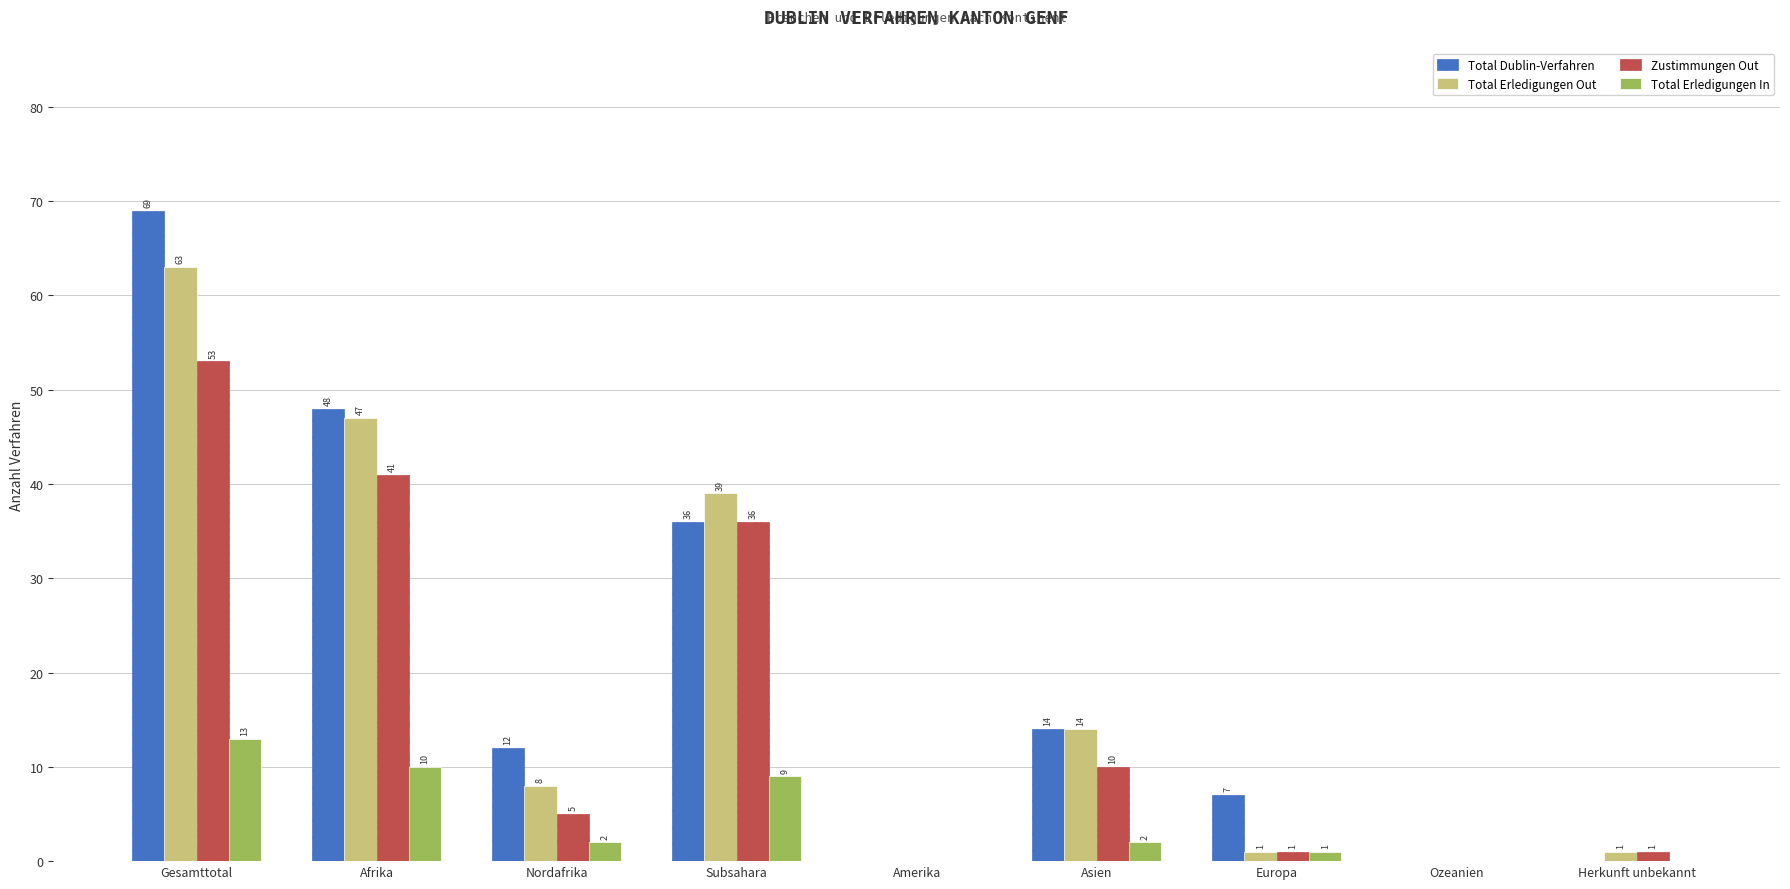

Which series changed the most between Gesamttotal and Amerika?

Total Dublin-Verfahren